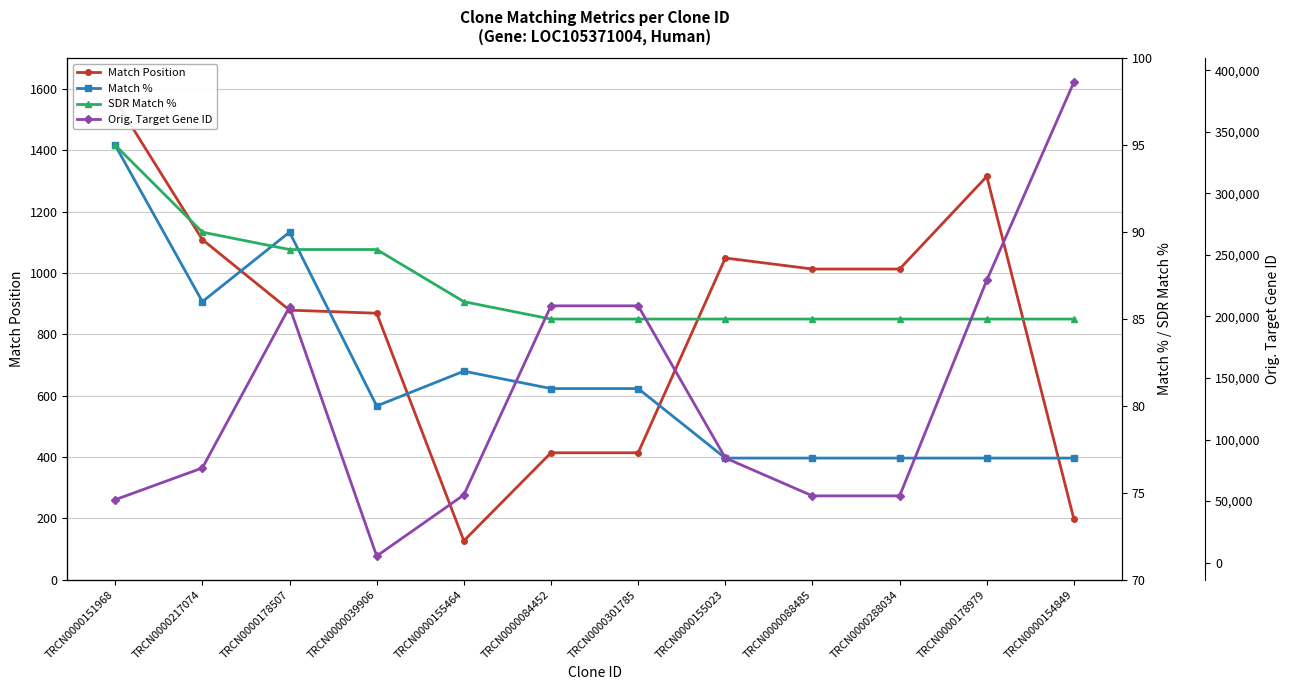

What is the maximum value for SDR Match %?

95